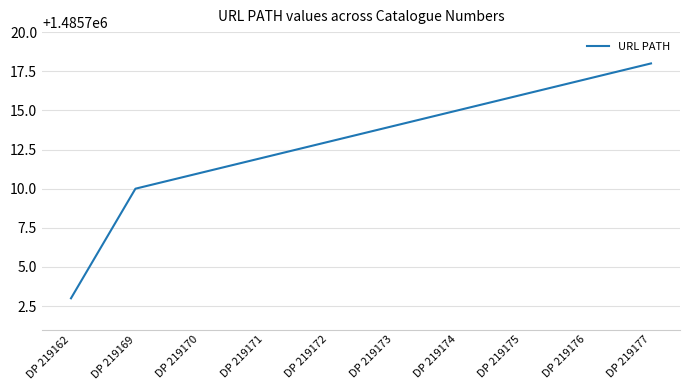

Rank the categories by value from highest to lowest.

DP 219177, DP 219176, DP 219175, DP 219174, DP 219173, DP 219172, DP 219171, DP 219170, DP 219169, DP 219162